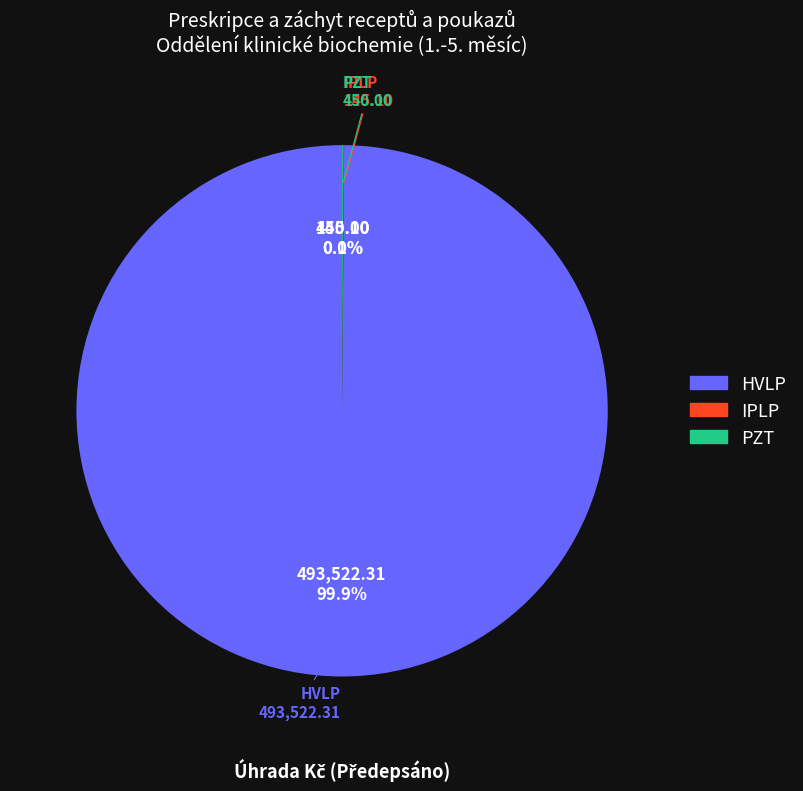

What is the majority slice?

HVLP